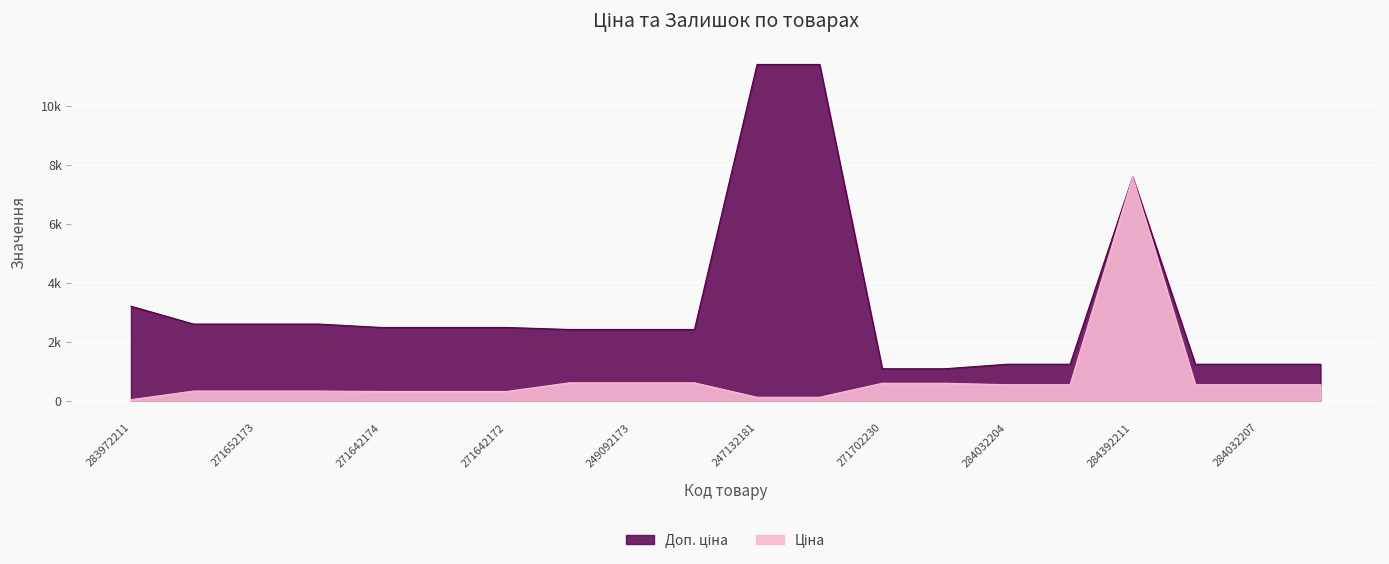

What are all the series names shown in the legend?

Ціна, Доп. ціна